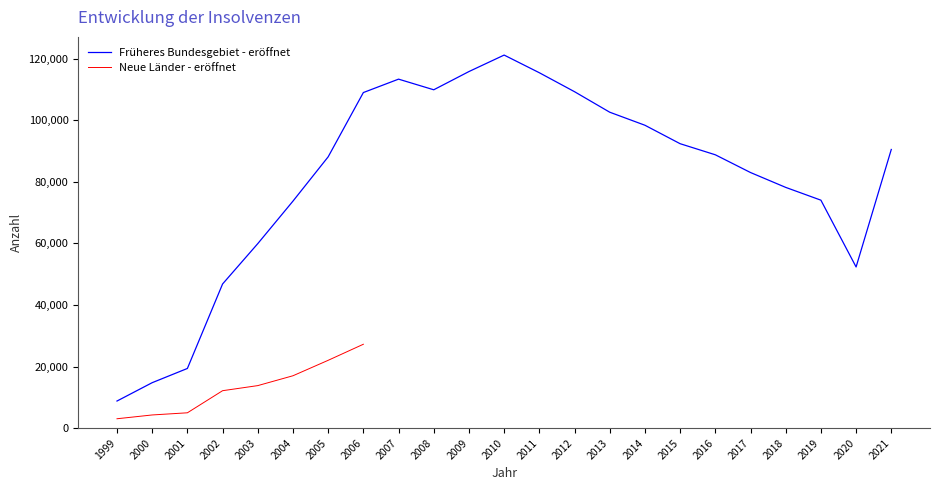

What is the difference between the maximum and minimum values?

112399